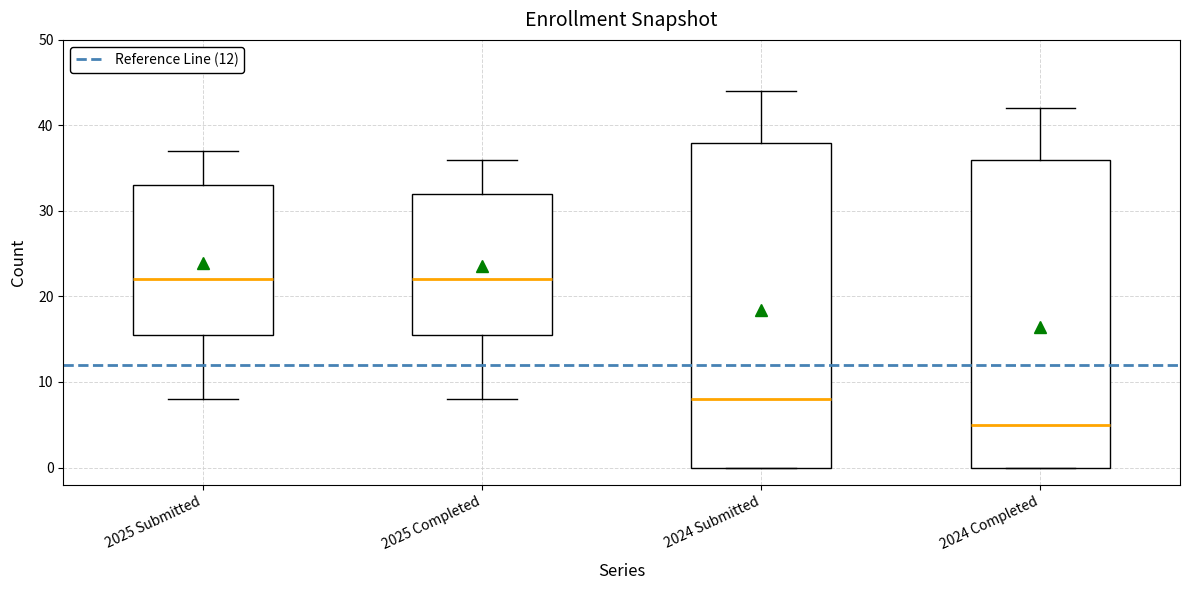

Reading left to right, read every box against the y-axis: the position of its median line, the range the box covers, and the ends of its whiskers. The values are not printed on the chart, so give them approximately, as read against the axis.

2025 Submitted: median 22, box 16 to 33, whiskers 8 to 37
2025 Completed: median 22, box 16 to 32, whiskers 8 to 36
2024 Submitted: median 8, box 0 to 38, whiskers 0 to 44
2024 Completed: median 5, box 0 to 36, whiskers 0 to 42